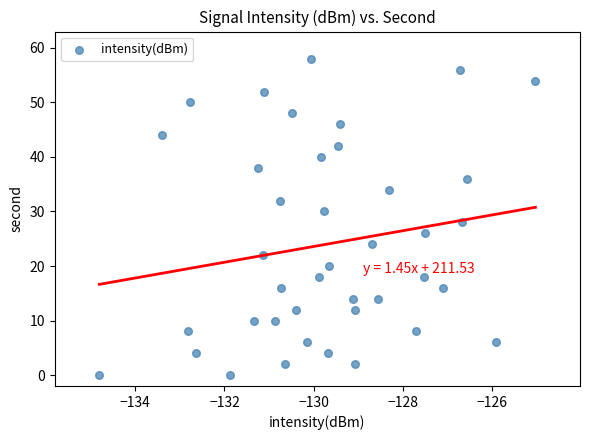

What is the range of Y values (max minus min)?

58